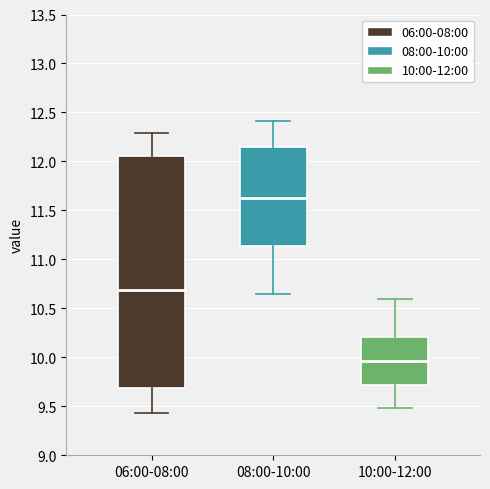

Reading left to right, read every box against the y-axis: the position of its median line, the range the box covers, and the ends of its whiskers. The values are not printed on the chart, so give them approximately, as read against the axis.

06:00-08:00: median 10.70, box 9.70 to 12.05, whiskers 9.45 to 12.30
08:00-10:00: median 11.65, box 11.15 to 12.15, whiskers 10.65 to 12.40
10:00-12:00: median 9.95, box 9.70 to 10.20, whiskers 9.50 to 10.60